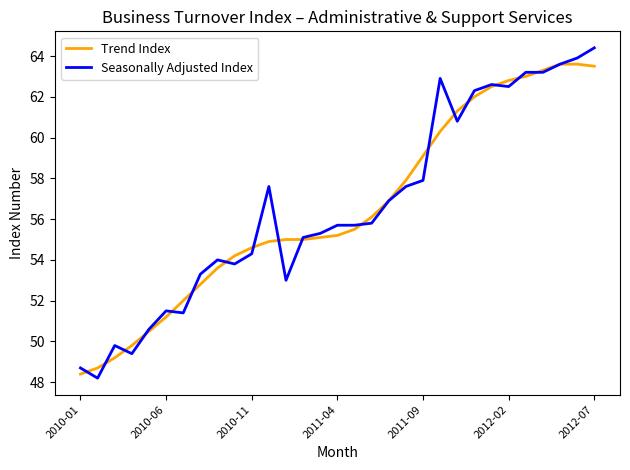

Reading right to left, list all the values displayed in this chart.

Trend Index: 63.5	63.6	63.6	63.3	63.0	62.8	62.5	62.0	61.3	60.3	59.1	57.9	56.9	56.1	55.5	55.2	55.1	55.0	55.0	54.9	54.6	54.2	53.6	52.8	52.0	51.2	50.5	49.8	49.2	48.7	48.4
Seasonally Adjusted Index: 64.4	63.9	63.6	63.2	63.2	62.5	62.6	62.3	60.8	62.9	57.9	57.6	56.9	55.8	55.7	55.7	55.3	55.1	53.0	57.6	54.3	53.8	54.0	53.3	51.4	51.5	50.6	49.4	49.8	48.2	48.7